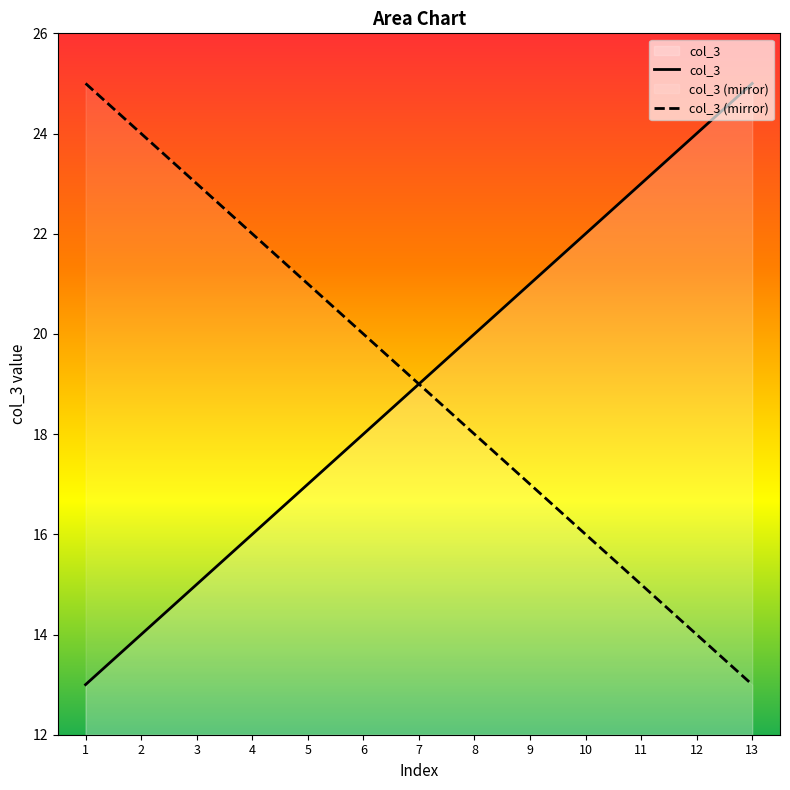

What is the difference between the second highest and minimum values in the col_3 series?

11